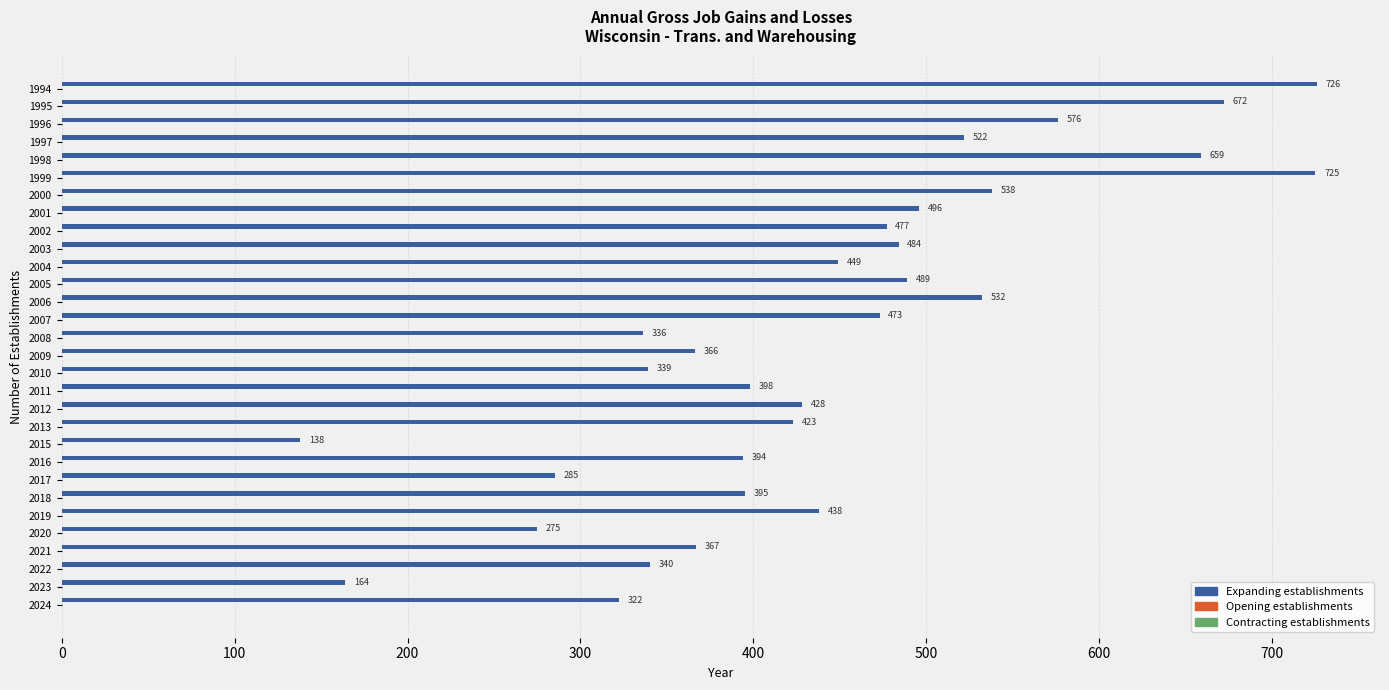

What is the change in value from 2015 to 2023?

+26